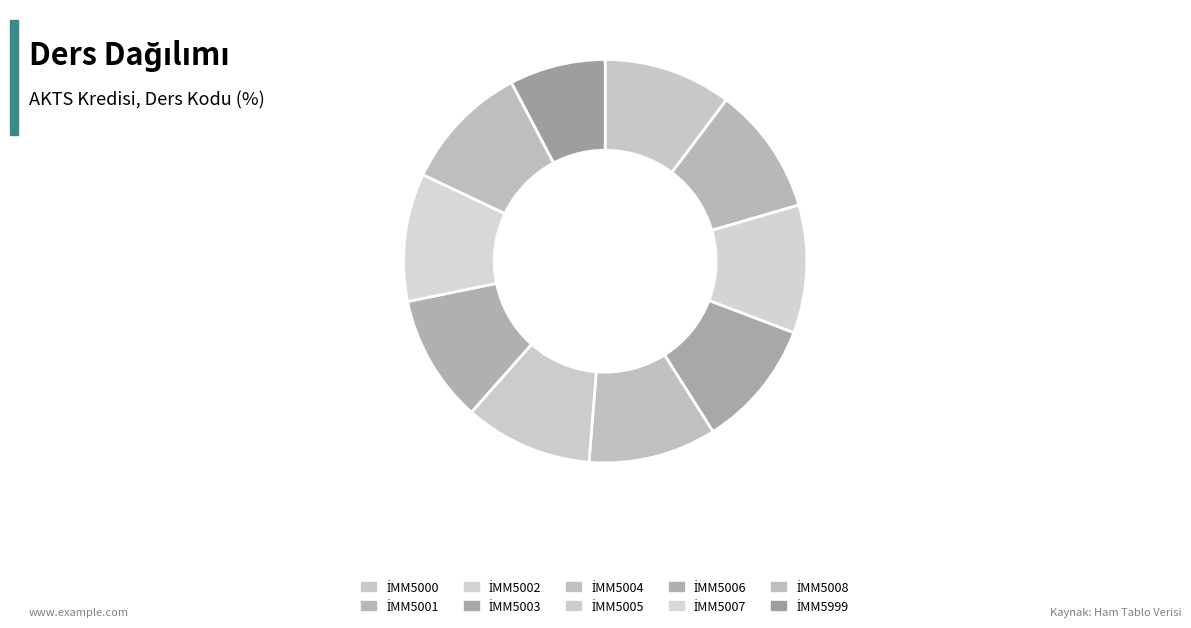

How many slices are in this pie chart?

10